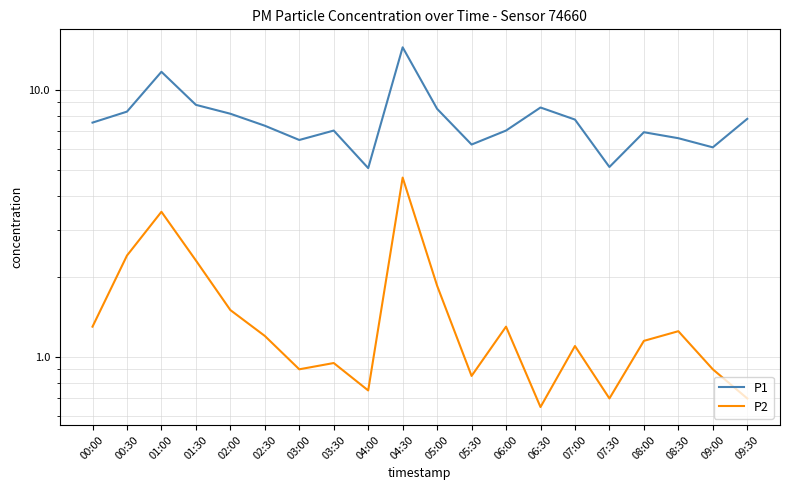

Where is P2 nearest to the value 2?

05:00